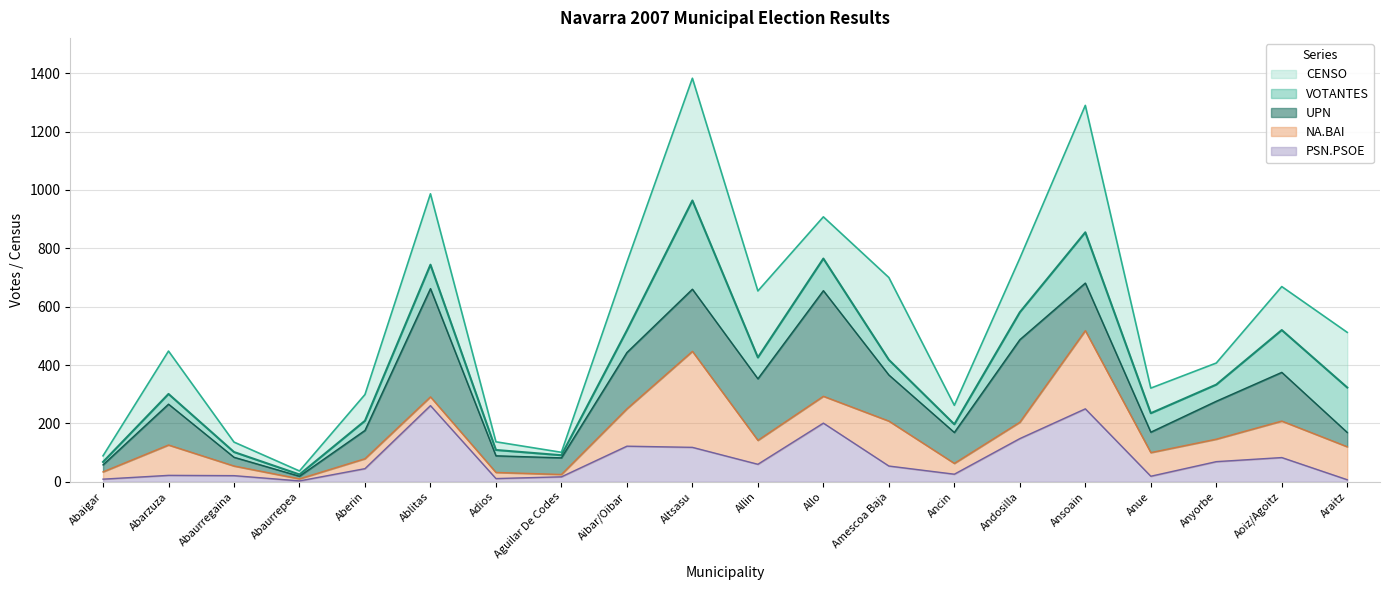

Which has a higher value, Anyorbe or Aoiz/Agoitz?

Aoiz/Agoitz